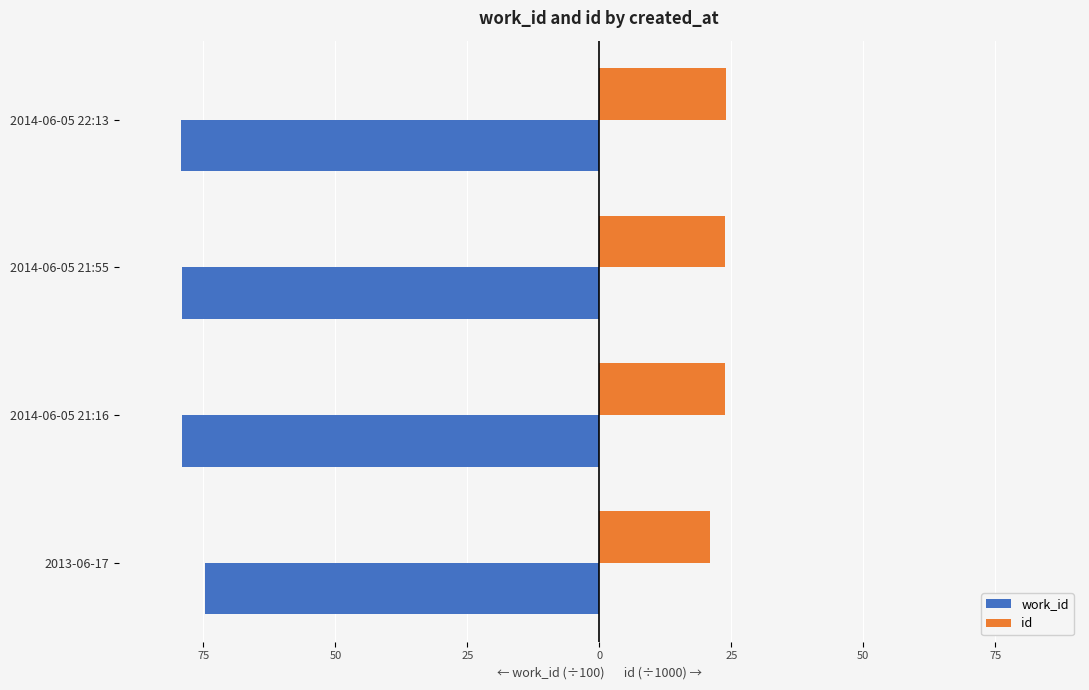

What is the smallest value displayed?

-79.2